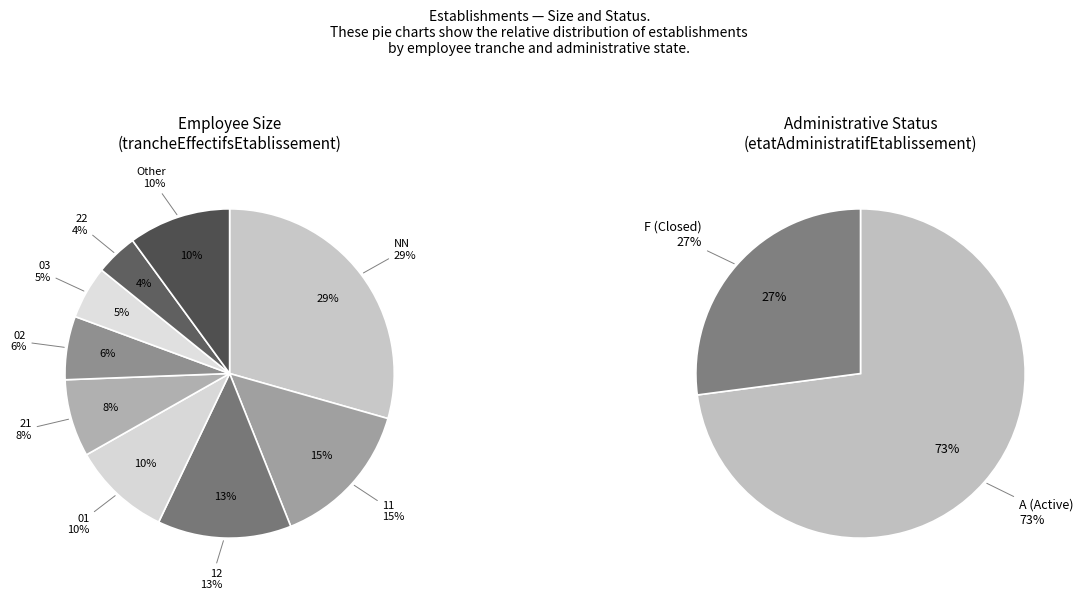

To the nearest percent, what percentage of the pie is 32?

2%